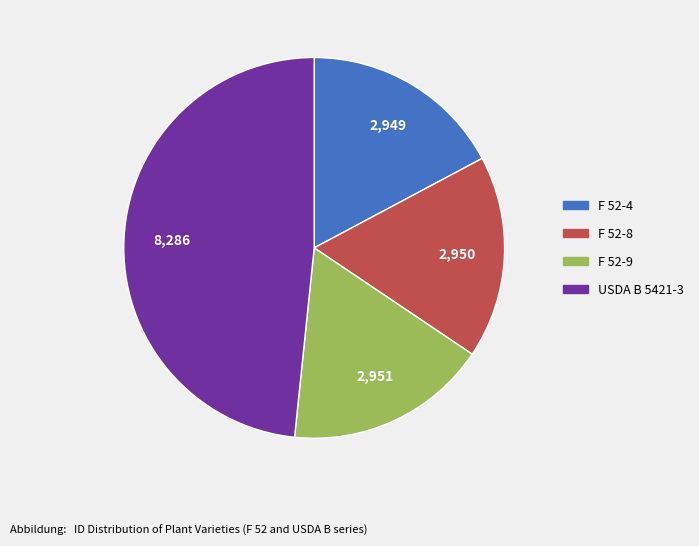

What is the largest slice in the pie chart?

USDA B 5421-3